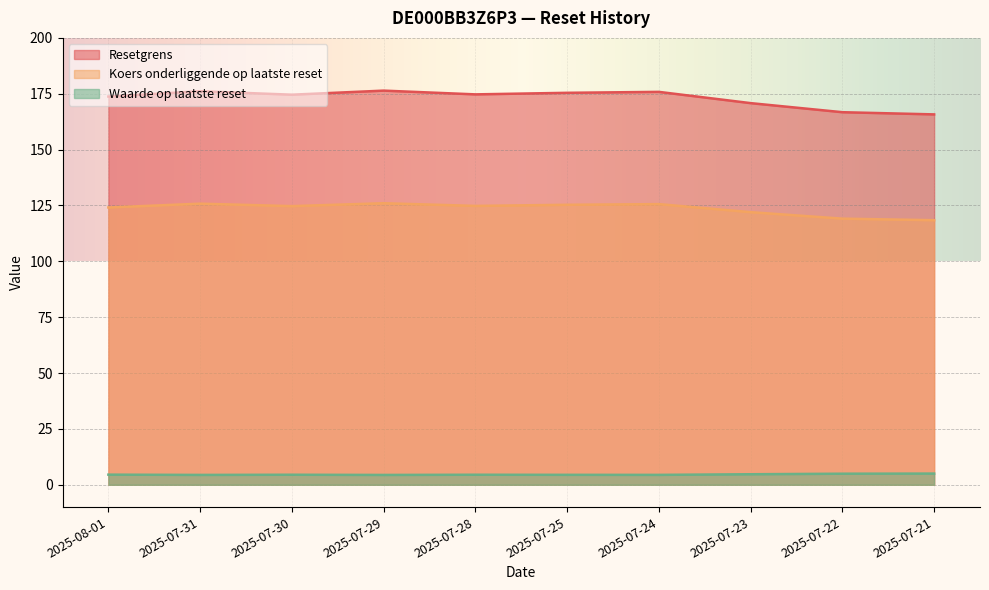

True or false: Resetgrens has more than 1 points higher than both neighbors.

True